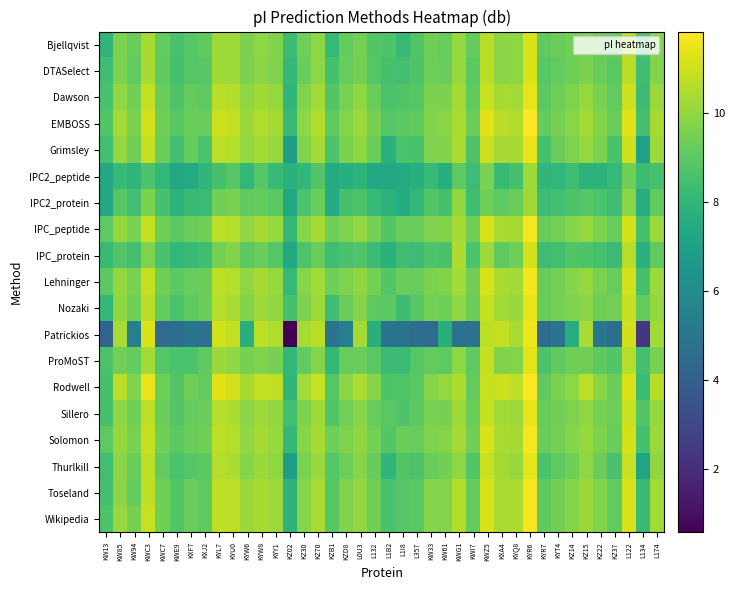

Count the number of data series in this chart.

19